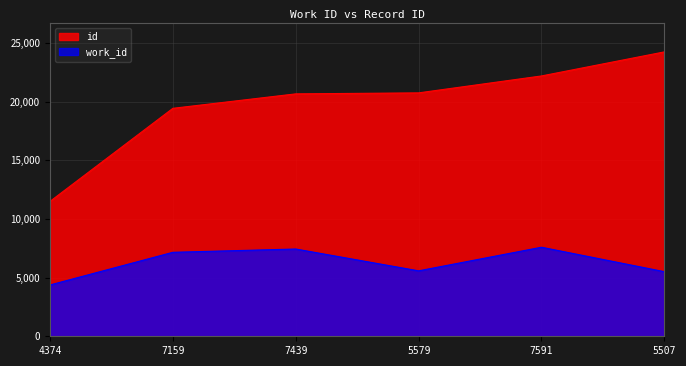

True or false: work_id has a value of 12128 at 7591.

False